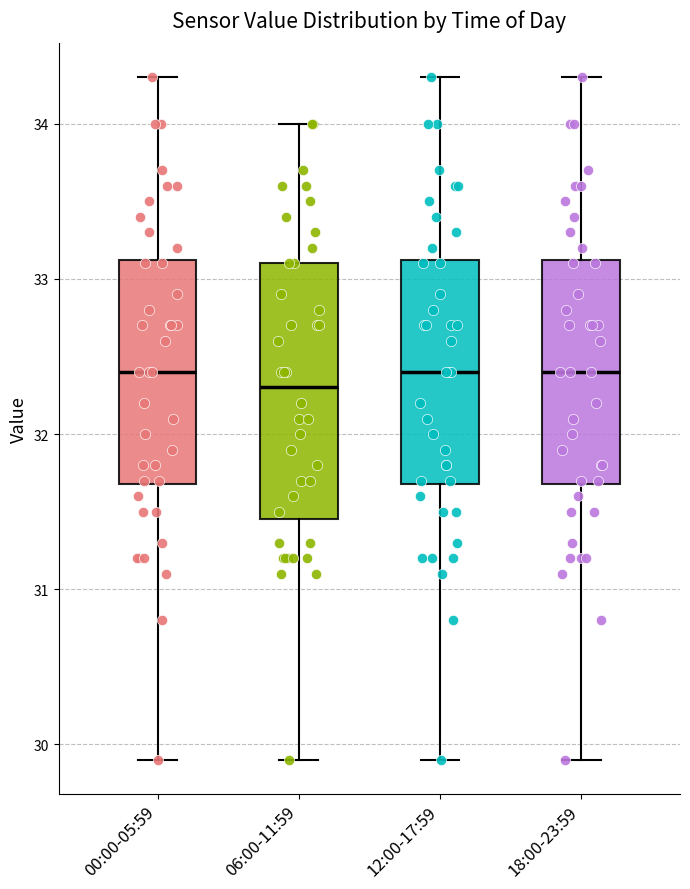

Reading left to right, transcribe this box plot: for each box, give where its median line is, the range the box spans, and where its two whiskers end, as read against the y-axis. The values are not printed on the chart, so give them approximately, as read against the axis.

00:00-05:59: median 32.4, box 31.7 to 33.1, whiskers 29.9 to 34.3
06:00-11:59: median 32.3, box 31.5 to 33.1, whiskers 29.9 to 34.0
12:00-17:59: median 32.4, box 31.7 to 33.1, whiskers 29.9 to 34.3
18:00-23:59: median 32.4, box 31.7 to 33.1, whiskers 29.9 to 34.3